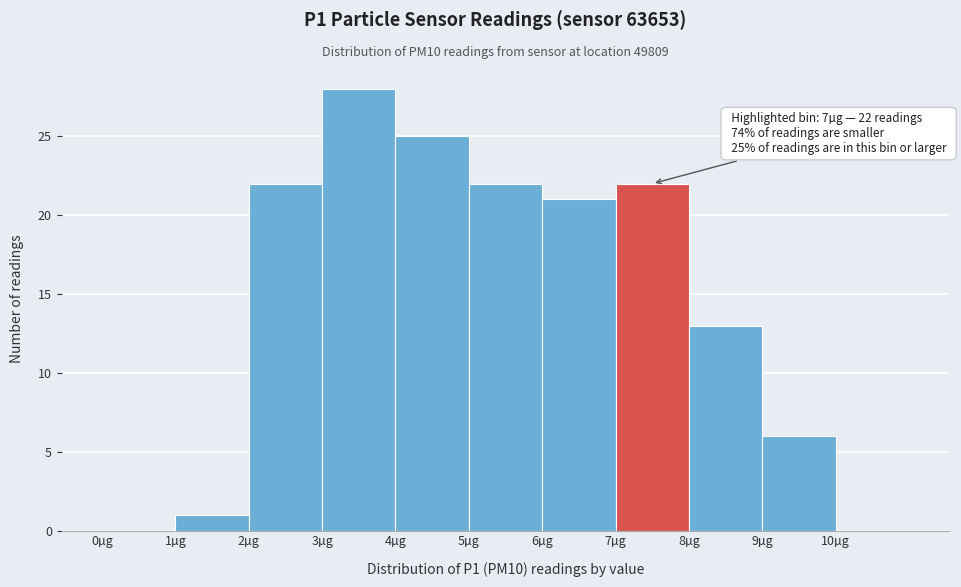

Which range on the x-axis has the tallest bar?

3 to 4